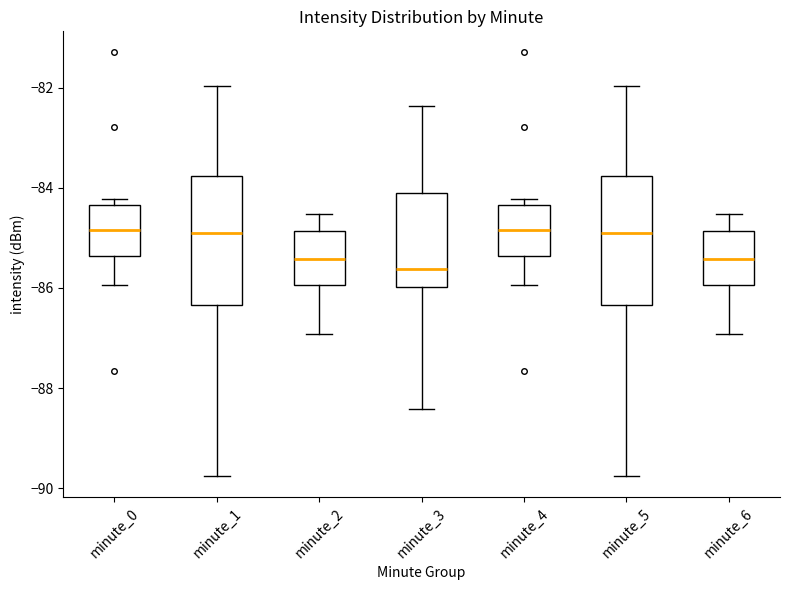

Reading left to right, read every box against the y-axis: the position of its median line, the range the box covers, and the ends of its whiskers. The values are not printed on the chart, so give them approximately, as read against the axis.

minute_0: median -84.8, box -85.4 to -84.4, whiskers -86.0 to -84.2
minute_1: median -85.0, box -86.4 to -83.8, whiskers -89.8 to -82.0
minute_2: median -85.4, box -86.0 to -84.8, whiskers -87.0 to -84.6
minute_3: median -85.6, box -86.0 to -84.0, whiskers -88.4 to -82.4
minute_4: median -84.8, box -85.4 to -84.4, whiskers -86.0 to -84.2
minute_5: median -85.0, box -86.4 to -83.8, whiskers -89.8 to -82.0
minute_6: median -85.4, box -86.0 to -84.8, whiskers -87.0 to -84.6